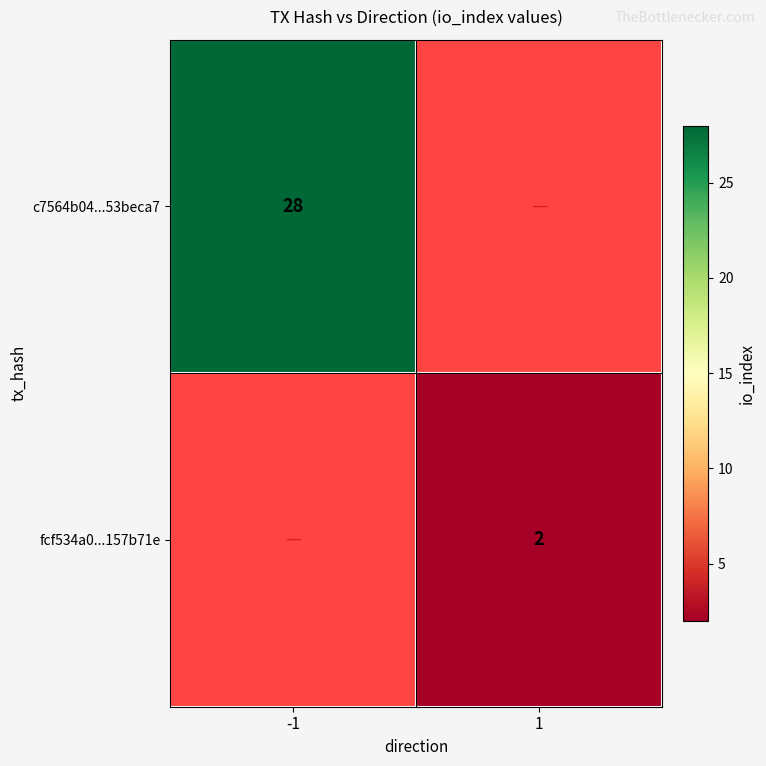

How many categories are shown in the chart?

2